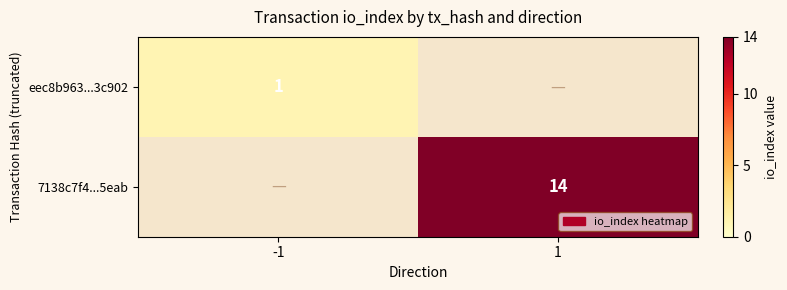

Is the value of 7138c7f4...5eab at 1 greater than the value of eec8b963...3c902 at -1?

Yes